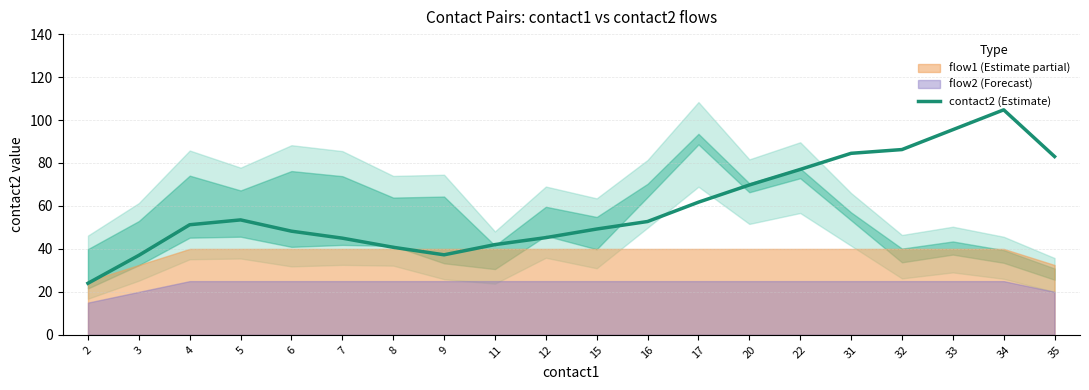

The value at 7 is 68.3. True or false?

False